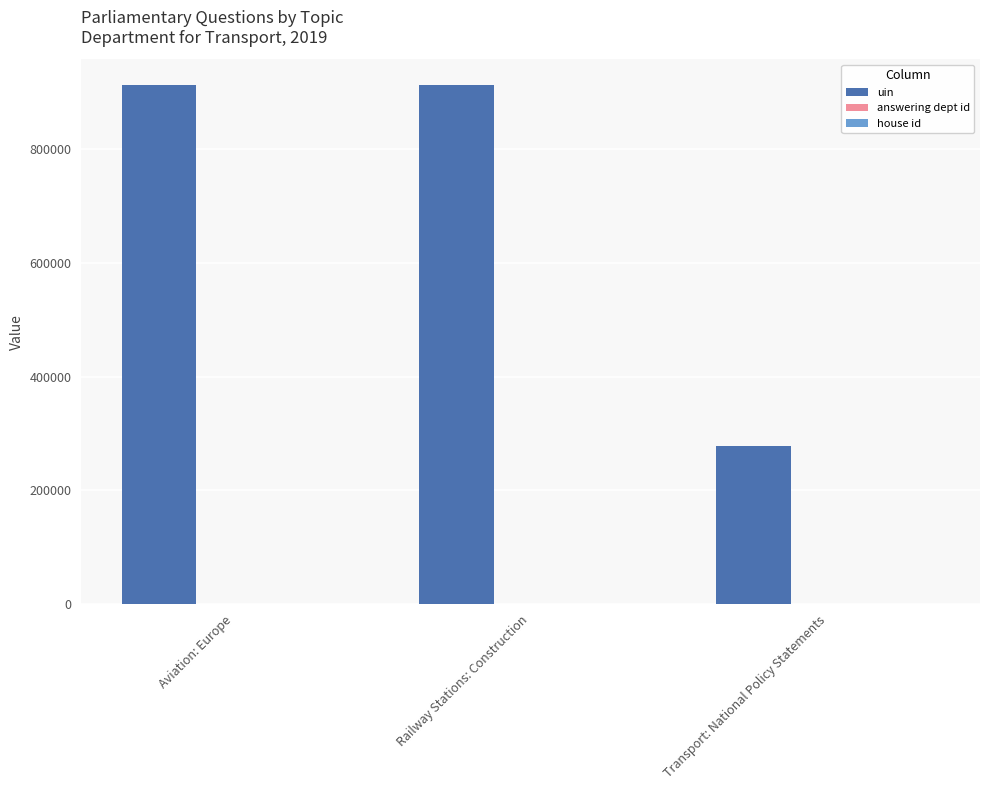

At which label is uin closest to 594620?

Aviation: Europe